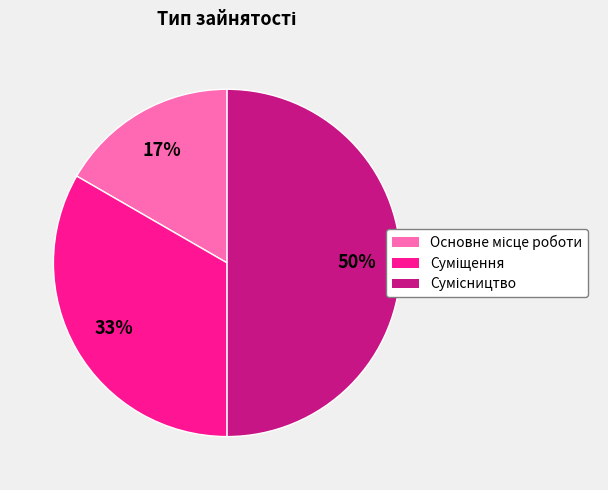

To the nearest percent, what is the difference between the largest and smallest slice percentages?

33%